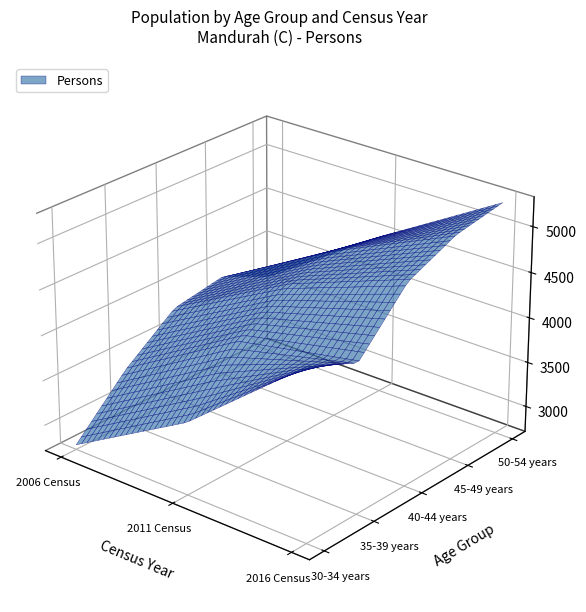

The 50-54 years series shows 5270 at 2016 Census. True or false?

True